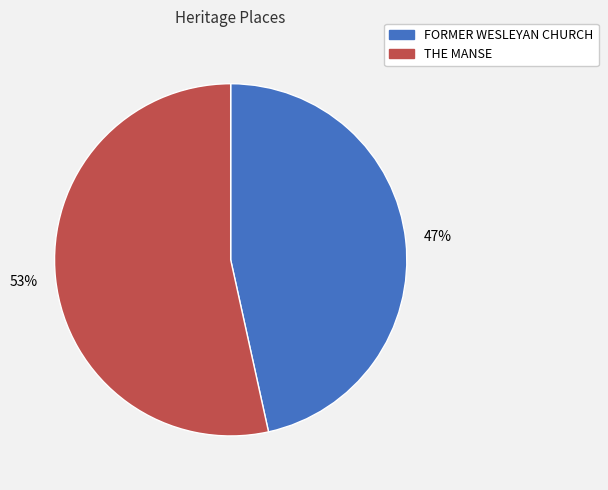

How many slices are in this pie chart?

2